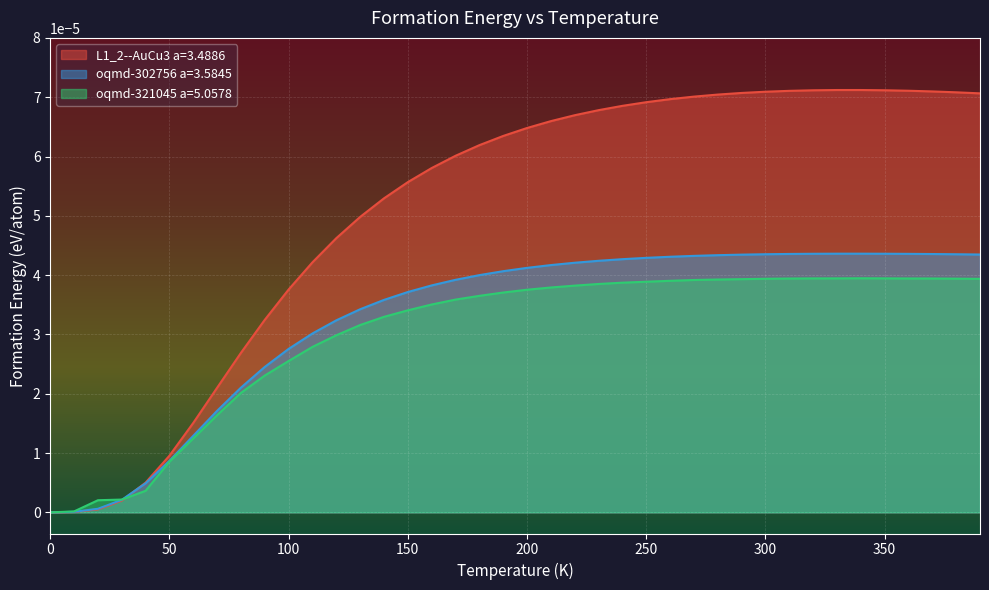

Which series has the largest total across all categories?

L1_2--AuCu3 a=3.4886